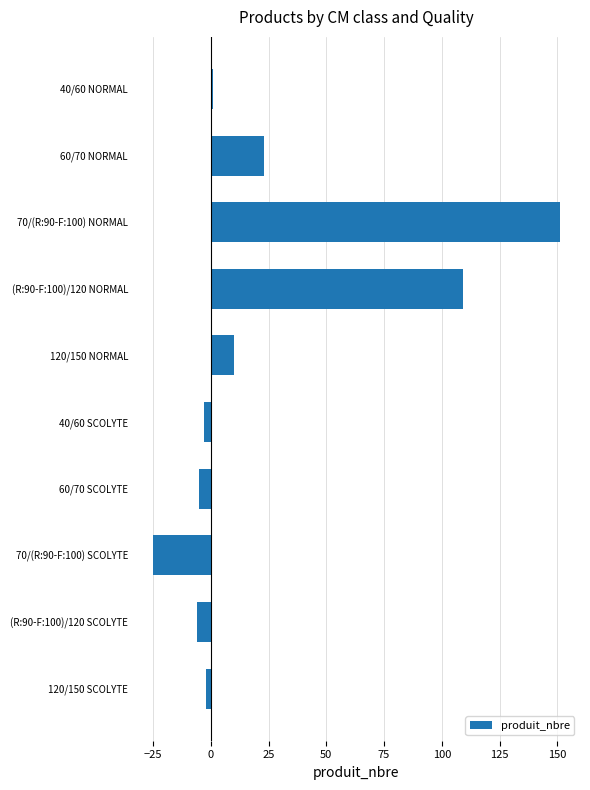

The chart shows a value of 1 at 40/60 NORMAL. True or false?

True